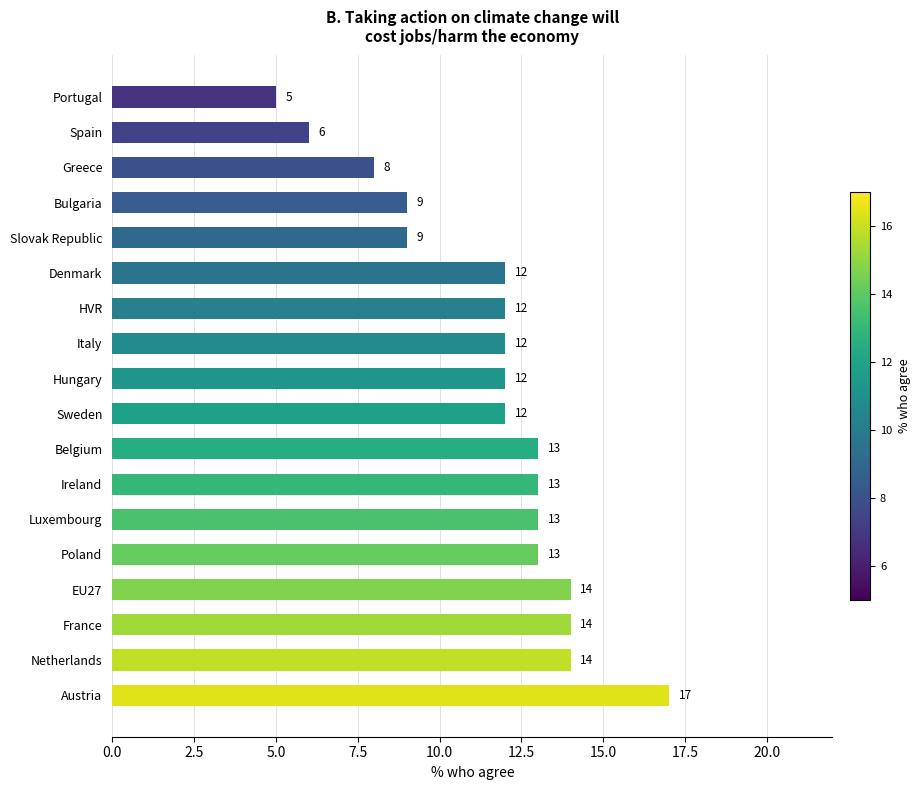

Reading bottom to top, list all the values displayed in this chart.

Austria=17	Netherlands=14	France=14	EU27=14	Poland=13	Luxembourg=13	Ireland=13	Belgium=13	Sweden=12	Hungary=12	Italy=12	HVR=12	Denmark=12	Slovak Republic=9	Bulgaria=9	Greece=8	Spain=6	Portugal=5